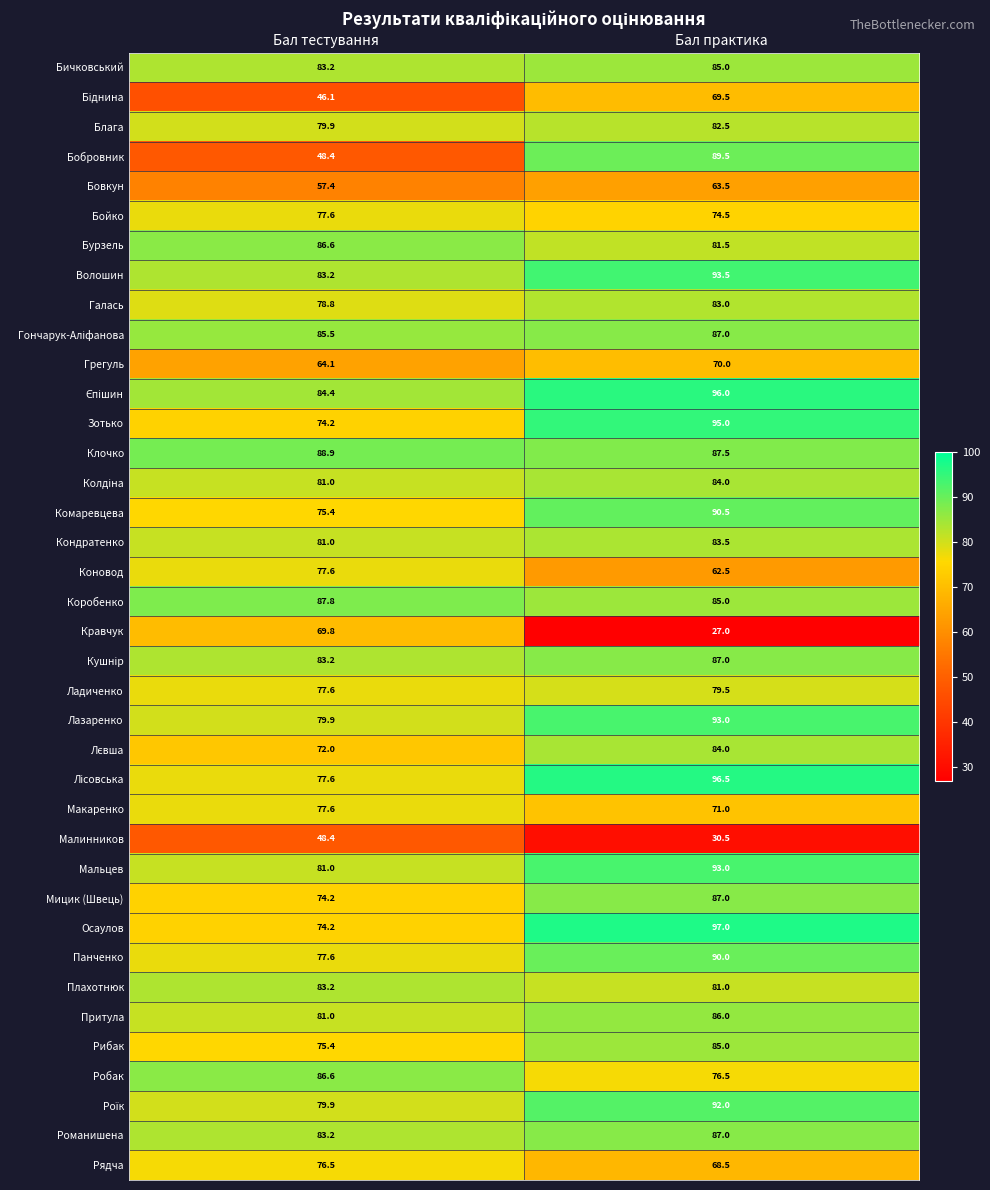

At which label does Коробенко reach its peak?

Бал тестування